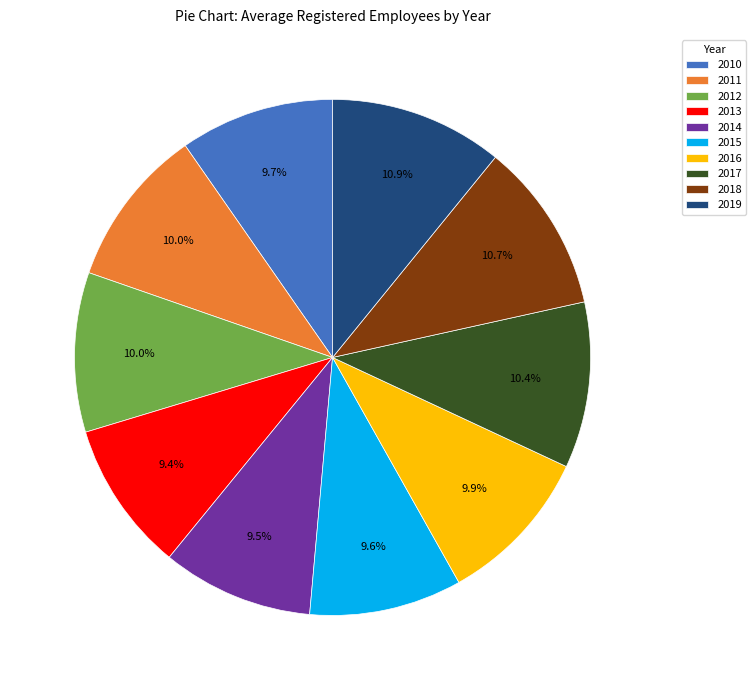

What percentage is the 2011 slice, to the nearest percent?

10%